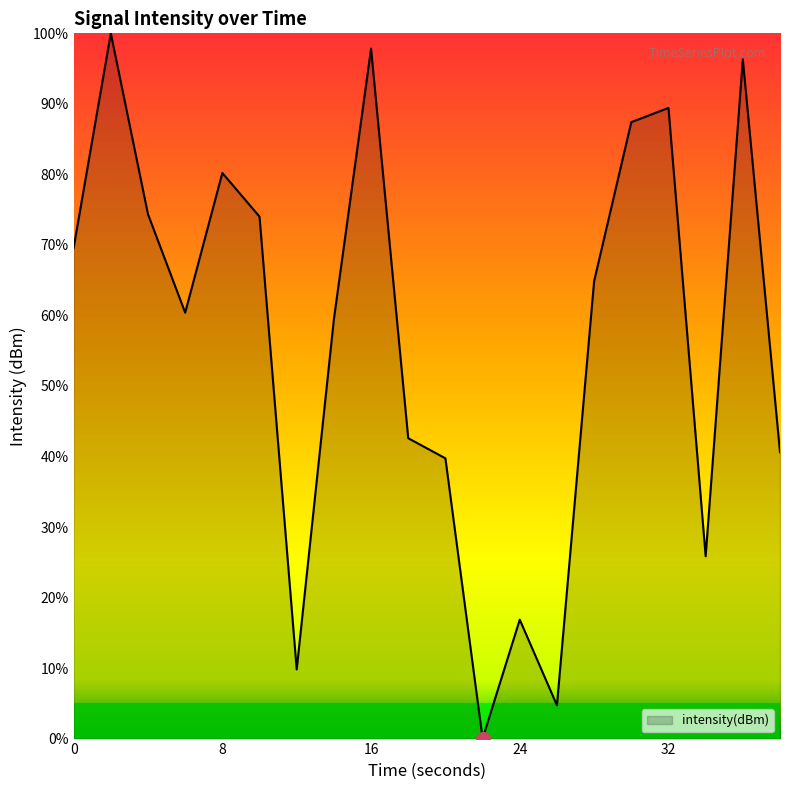

What is the difference between the maximum and minimum values?

100.0